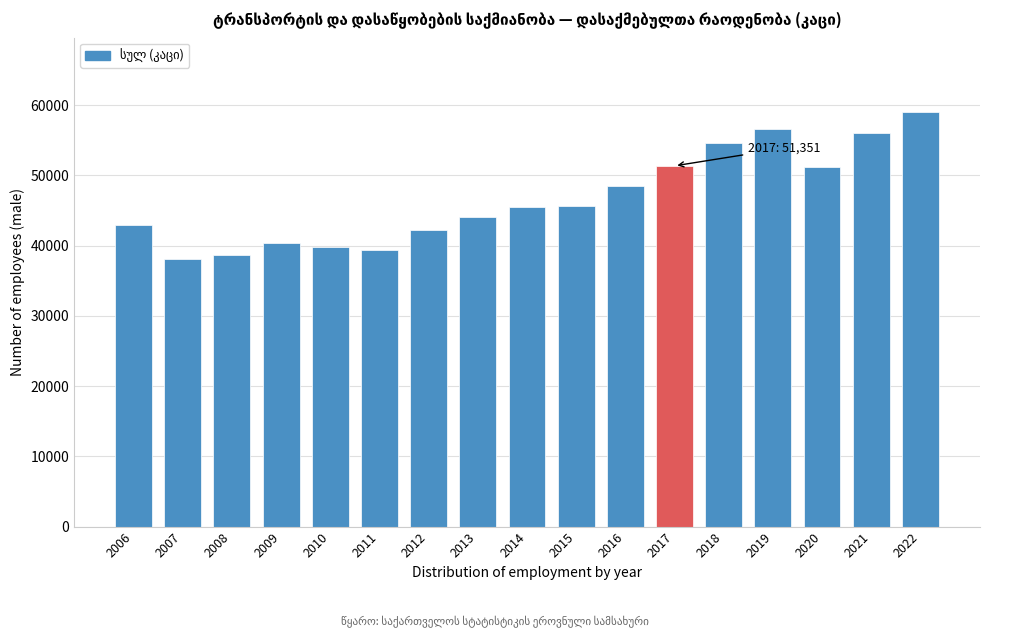

What is the difference between the second highest and second lowest values?

18015.5